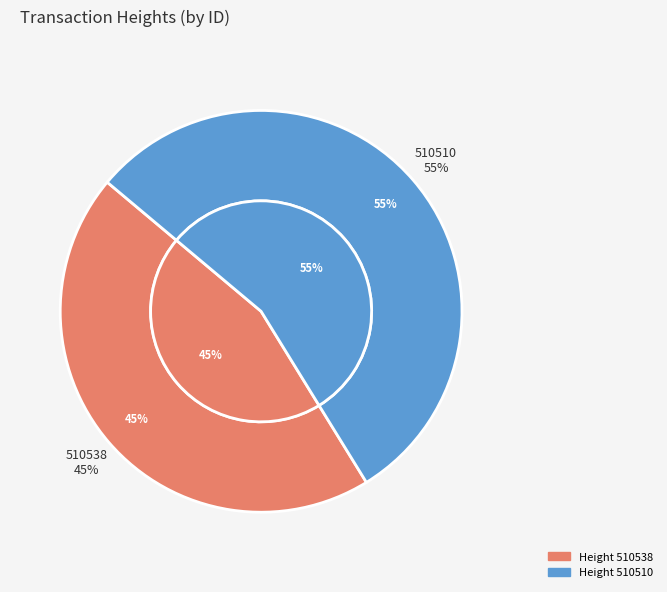

To the nearest percent, what is the combined percentage of 510538 and 510510?

100%